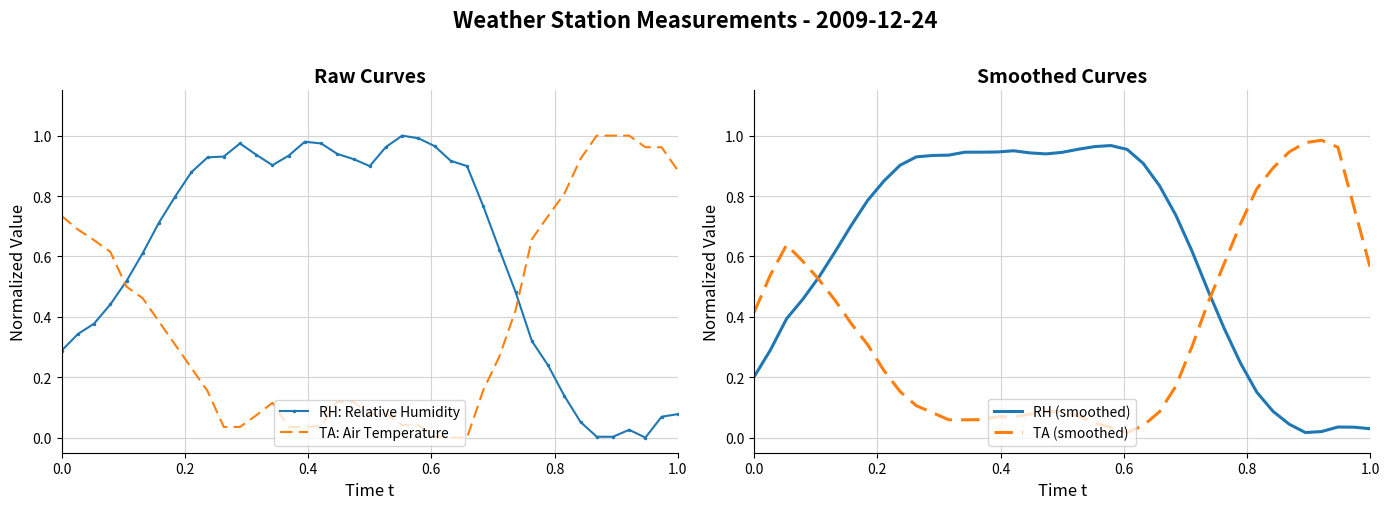

Which series ends up on top after the final intersection of TA: Air Temperature and RH: Relative Humidity?

TA: Air Temperature